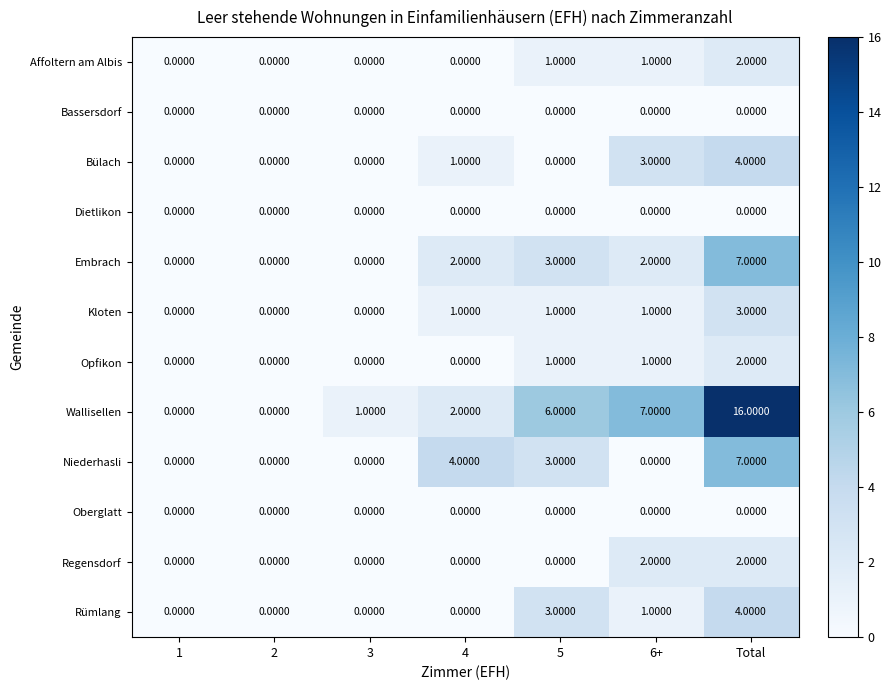

At which category is the sum across all series the highest?

Total